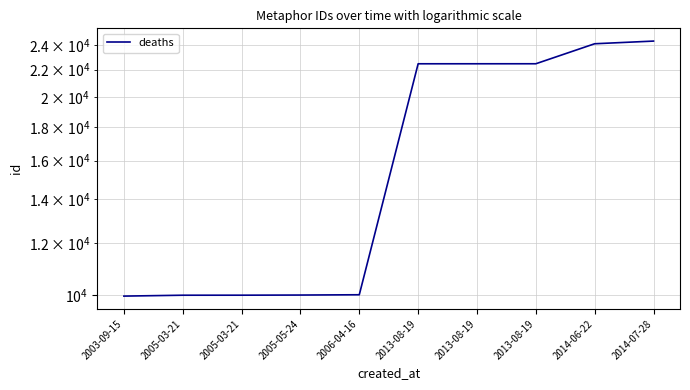

What is the label of the 2nd point from the left?

2005-03-21